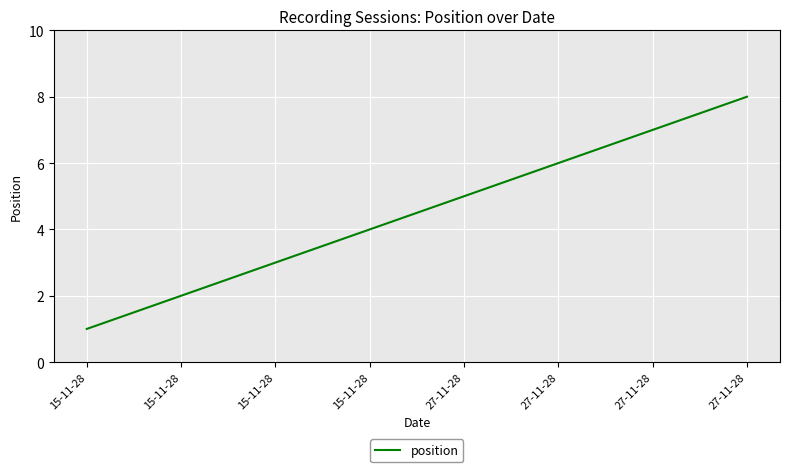

How many distinct data groups are displayed?

1